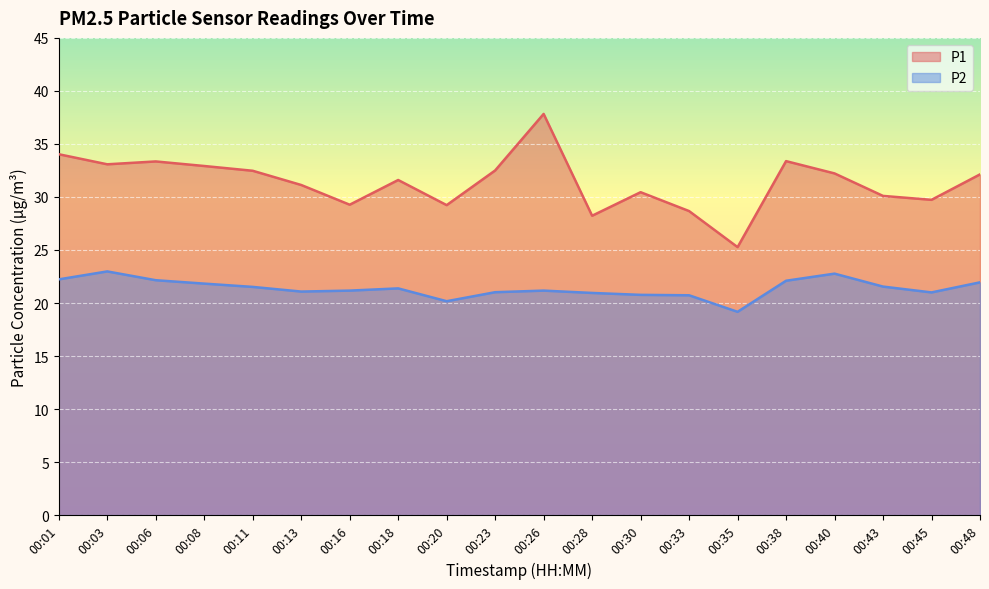

What are all the series names shown in the legend?

P1, P2